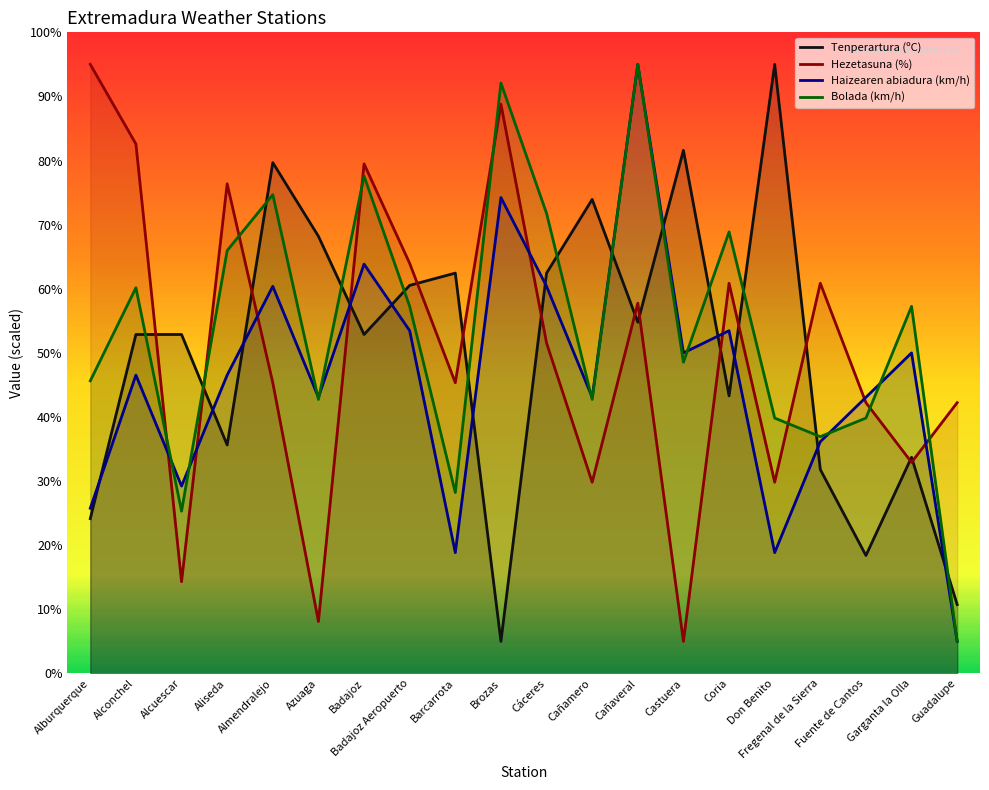

In Haizearen abiadura (km/h), how many points are higher than both neighbors (excluding endpoints)?

7